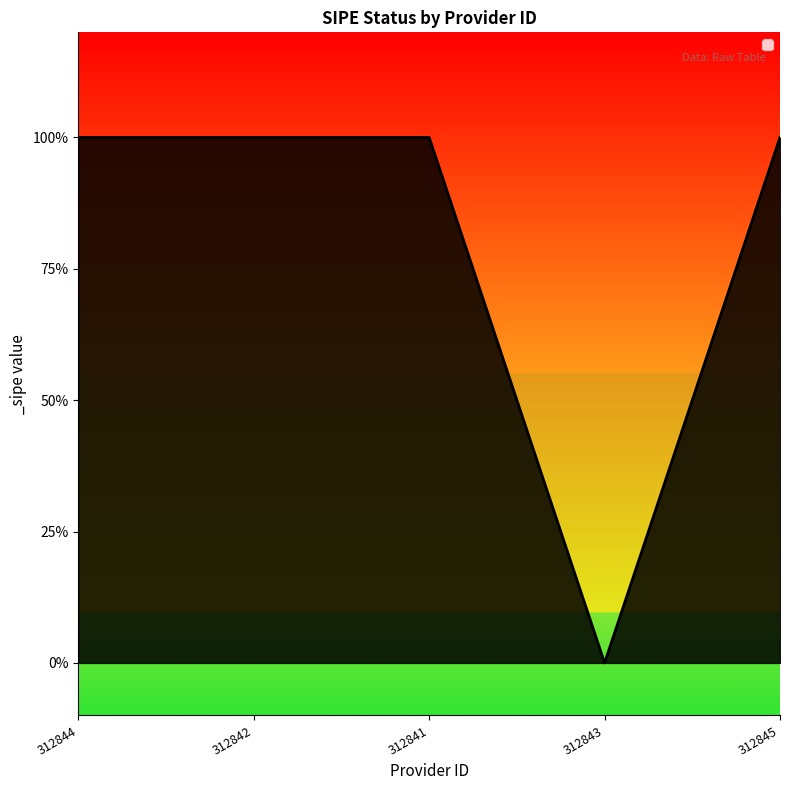

What is the sum of all values?

4